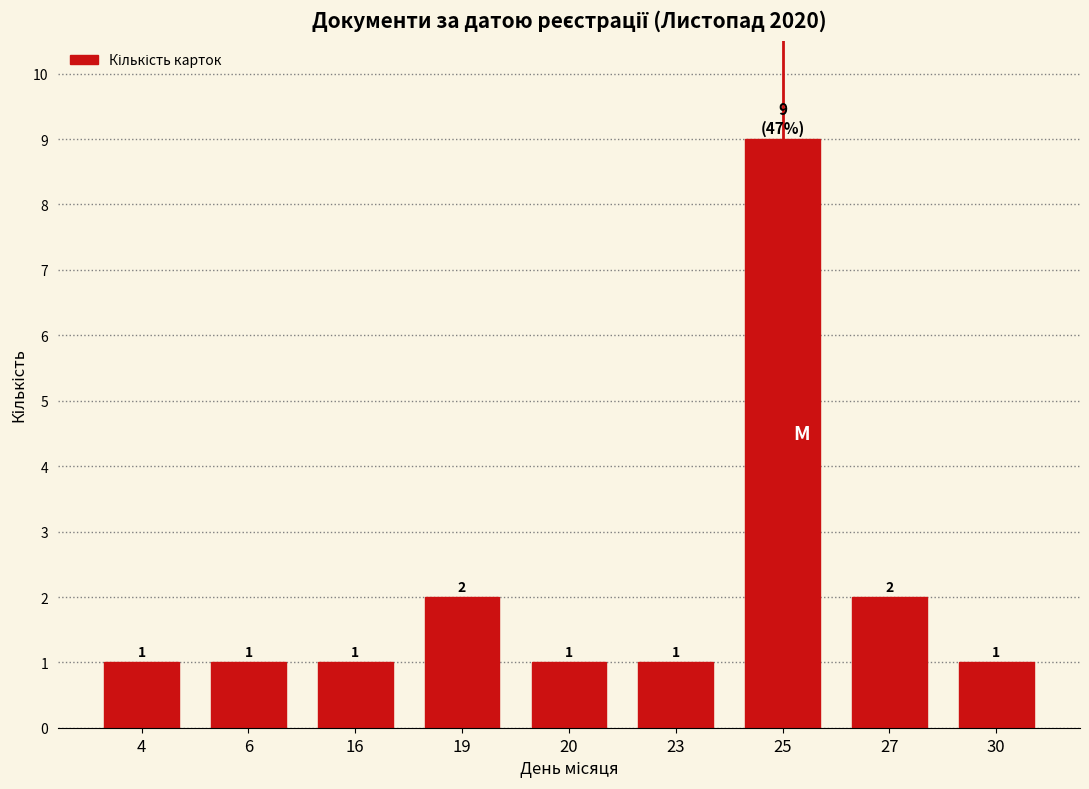

Reading right to left, list all the values displayed in this chart.

30=1	27=2	25=9	23=1	20=1	19=2	16=1	6=1	4=1